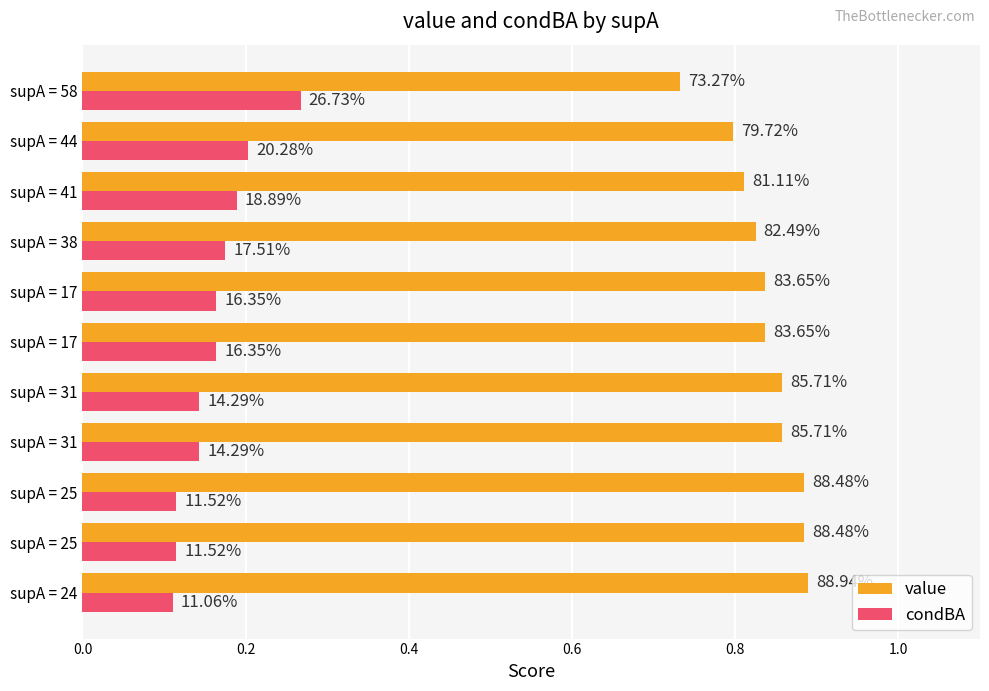

What are all the series names shown in the legend?

value, condBA